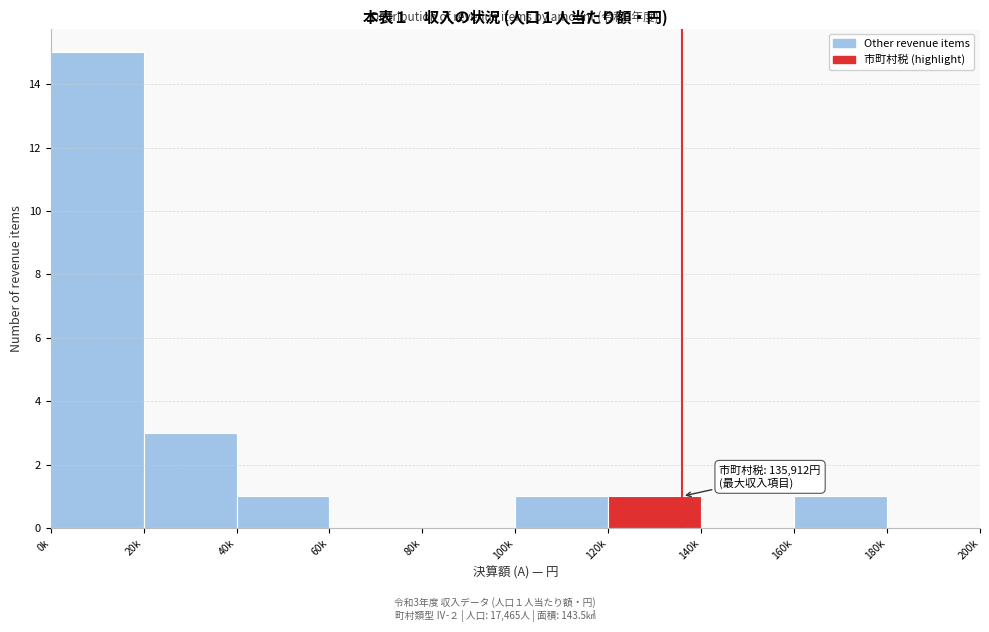

Reading right to left, transcribe all the data shown in this chart.

180k=0	160k=1	140k=0	120k=1	100k=1	80k=0	60k=0	40k=1	20k=3	0k=15